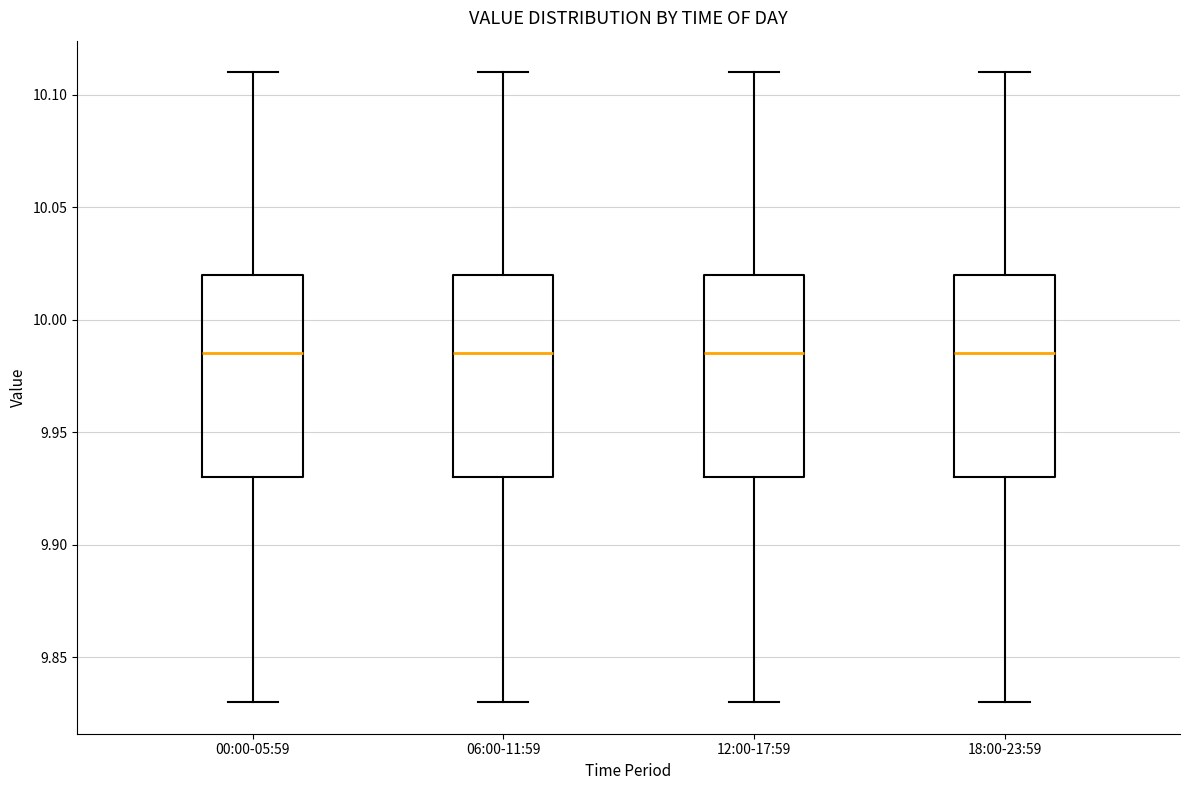

Reading left to right, transcribe this box plot: for each box, give where its median line is, the range the box spans, and where its two whiskers end, as read against the y-axis. The values are not printed on the chart, so give them approximately, as read against the axis.

00:00-05:59: median 9.985, box 9.930 to 10.020, whiskers 9.830 to 10.110
06:00-11:59: median 9.985, box 9.930 to 10.020, whiskers 9.830 to 10.110
12:00-17:59: median 9.985, box 9.930 to 10.020, whiskers 9.830 to 10.110
18:00-23:59: median 9.985, box 9.930 to 10.020, whiskers 9.830 to 10.110